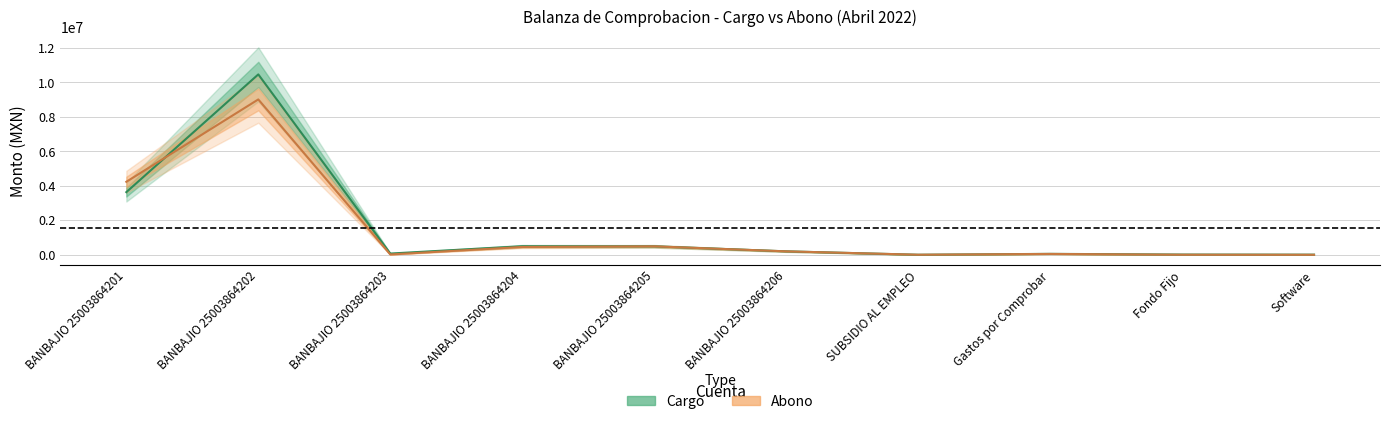

Rank the series by their average value, from highest to lowest.

Cargo, Abono